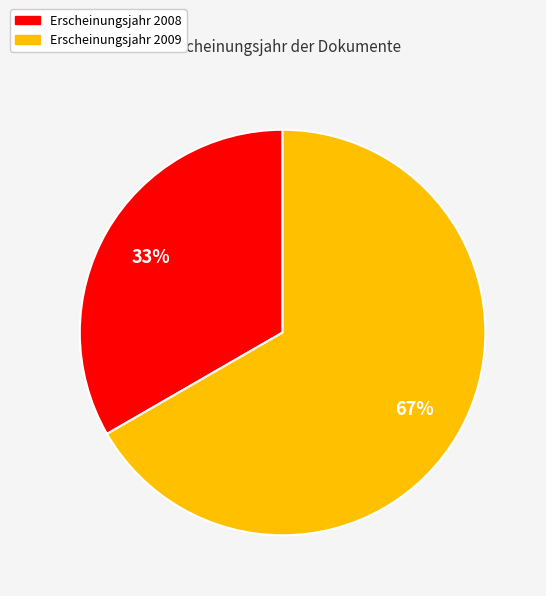

To the nearest percent, what is the average slice percentage?

50%